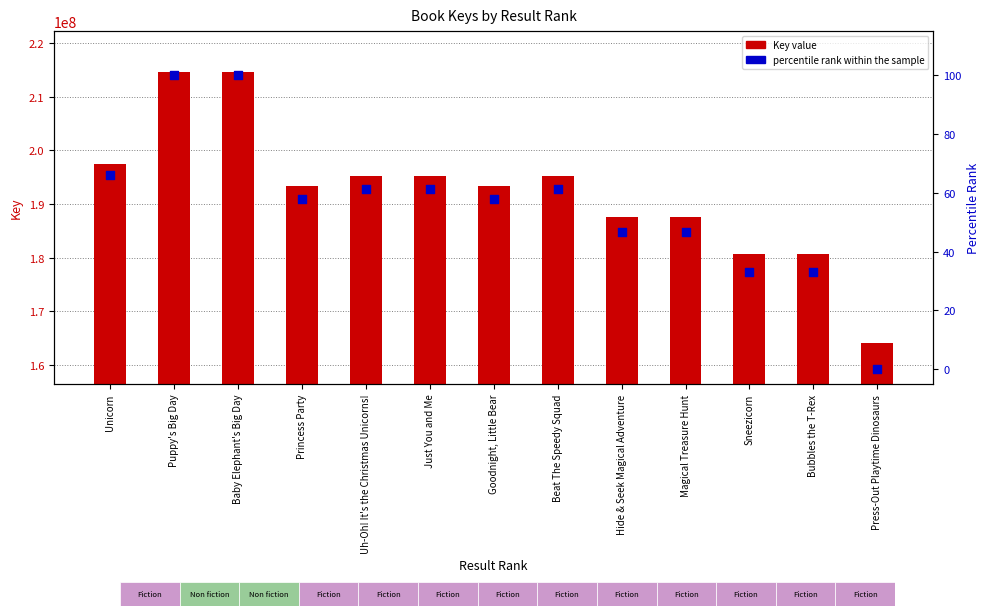

Which series has the widest spread of Y values?

Key